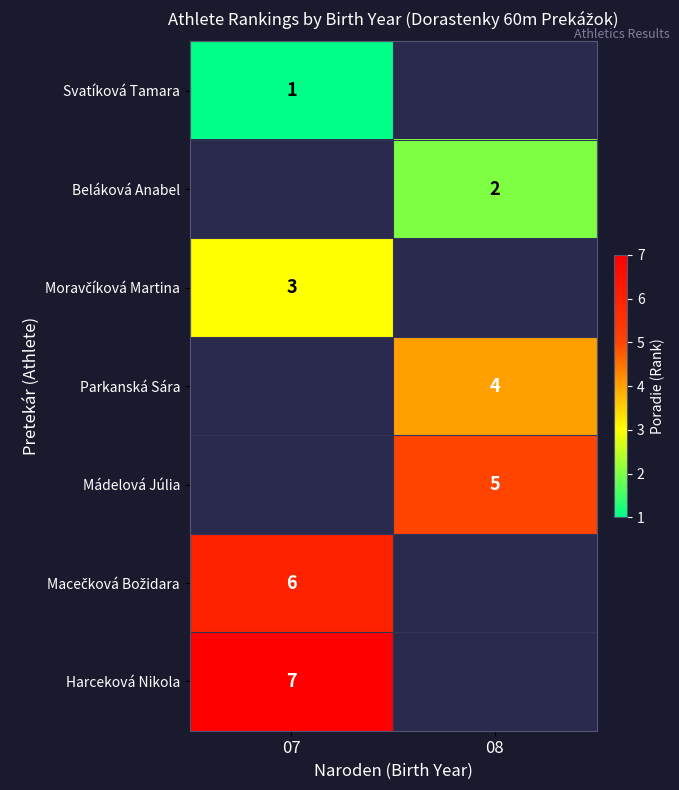

Between 07 and 08, which is larger?

08